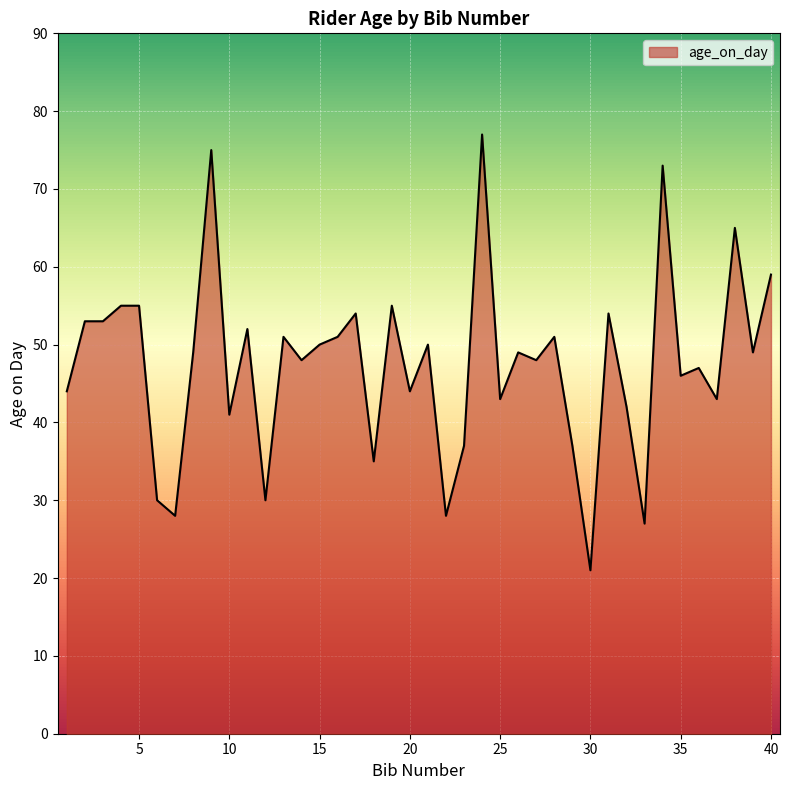

True or false: there are more than 1 points higher than both neighbors.

True